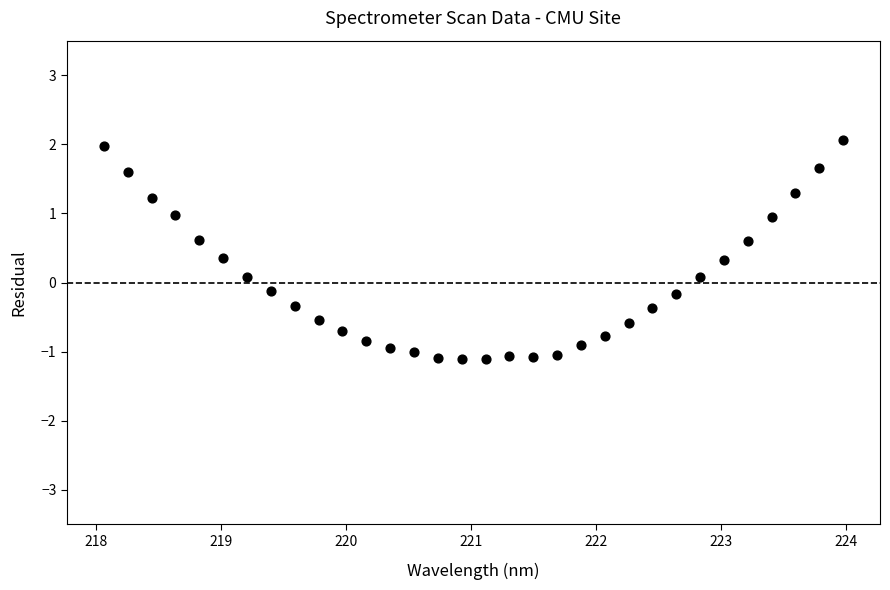

What is the range of X values (max minus min)?

5.9